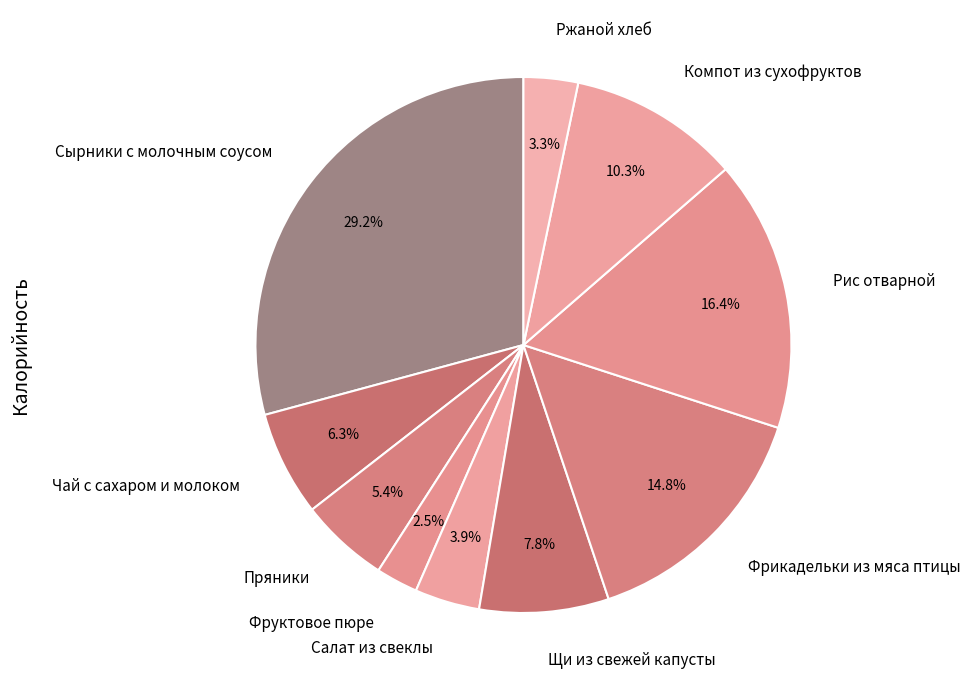

Count the number of slices in the pie.

10